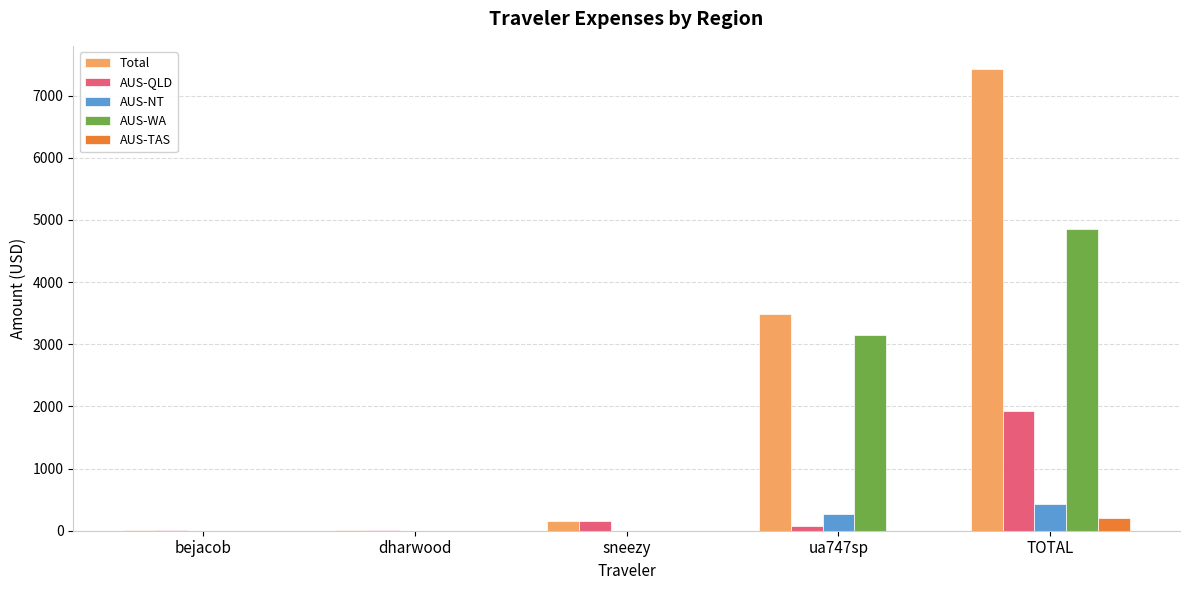

What is the maximum value shown in the chart?

7430.5